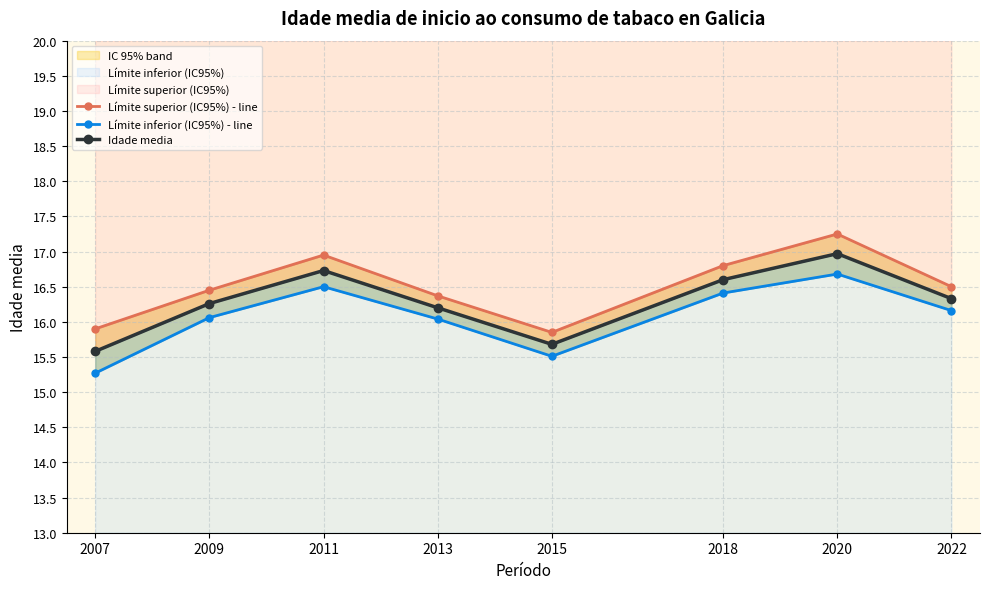

True or false: Idade media and Límite inferior (IC95%) - line intersect in this chart.

False